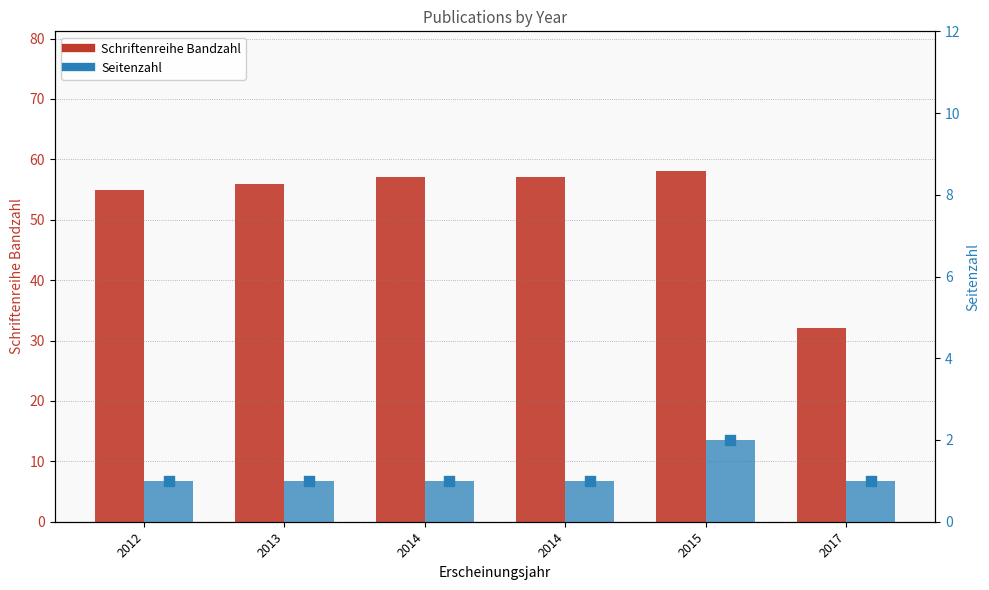

What is the total value across all series at 2017?

33